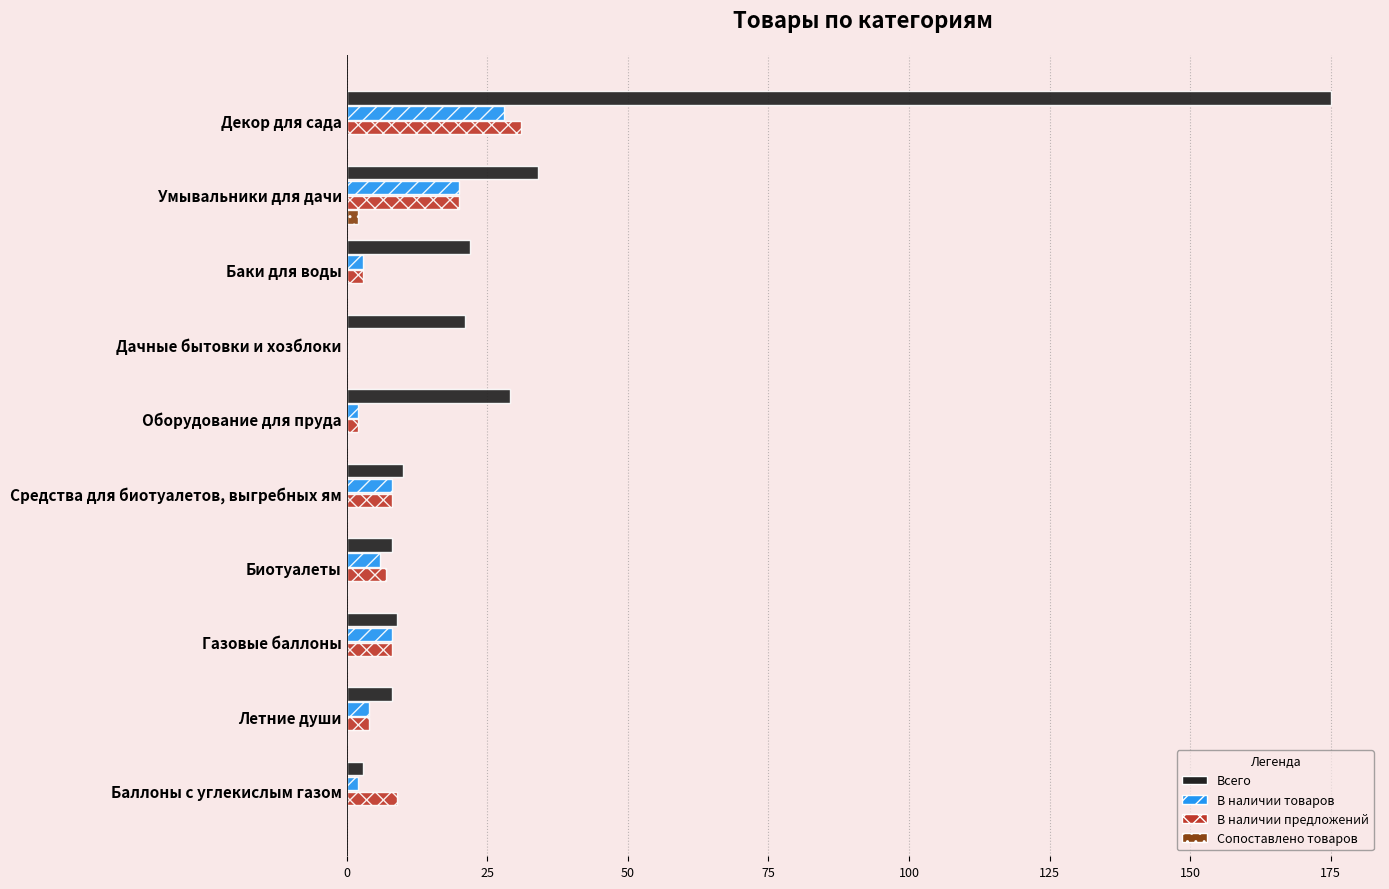

Which series has the widest spread of values?

Всего